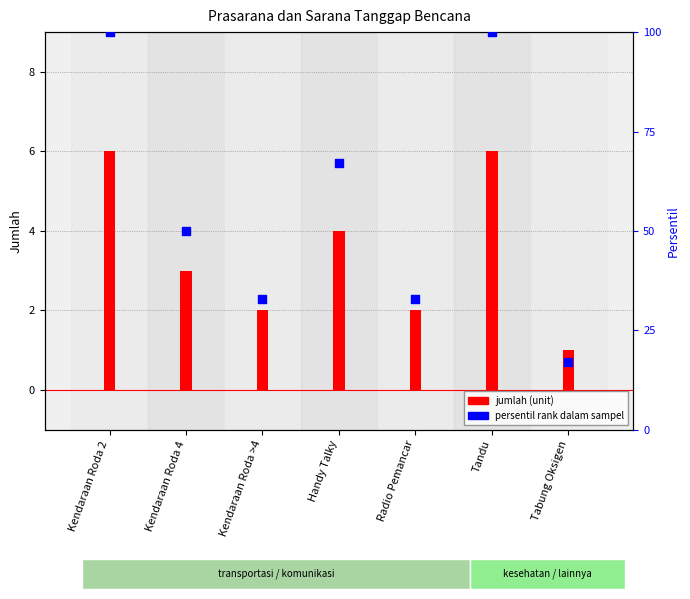

What is the total value across all series at Handy Talky?

71